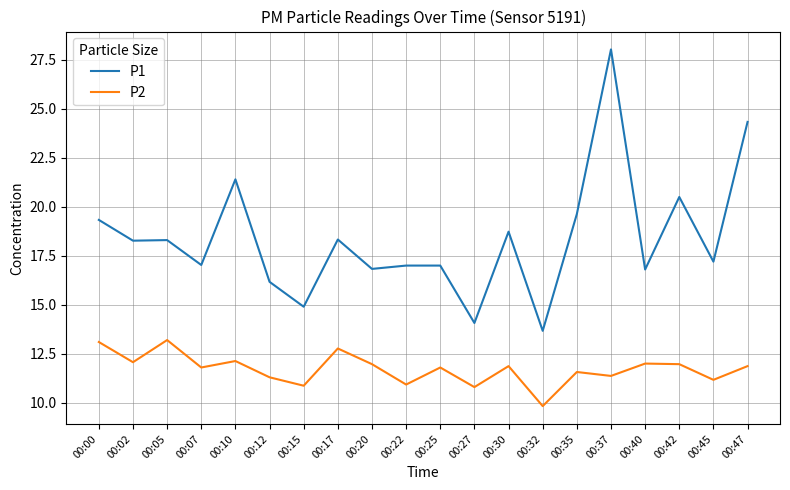

The P1 series shows 17.2 at 00:45. True or false?

True